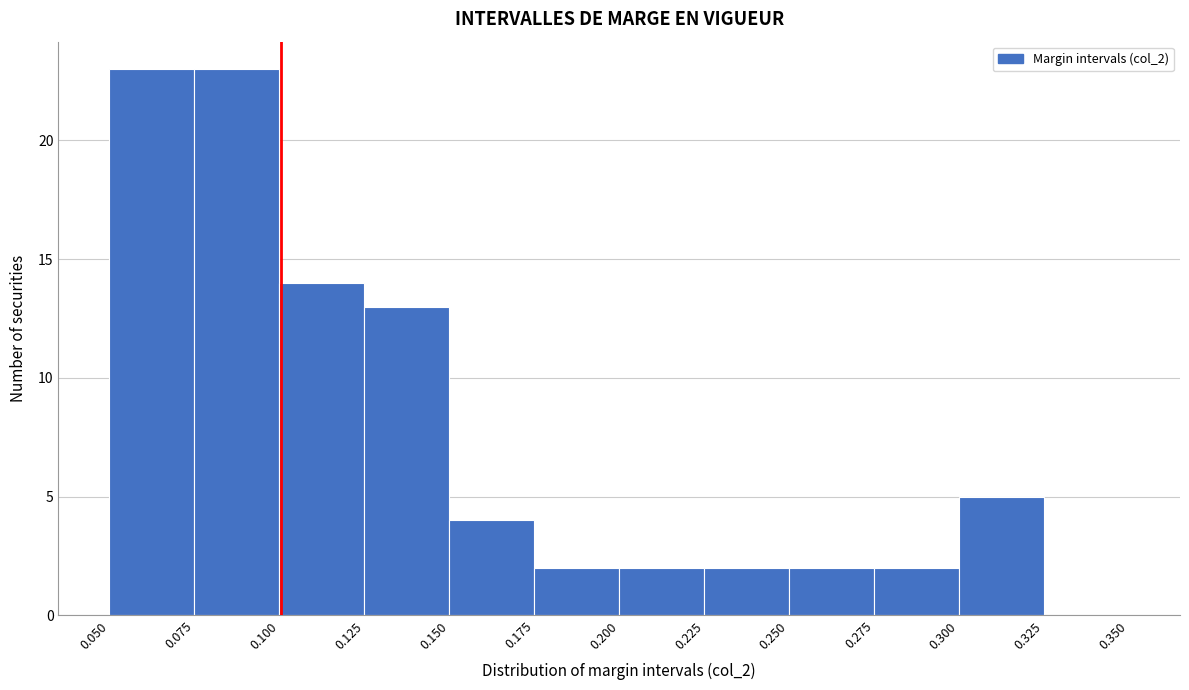

What is the height of the bar covering 0.125 to 0.150 on the x-axis? The values are not printed on the chart, so give them approximately, as read against the axis.

13